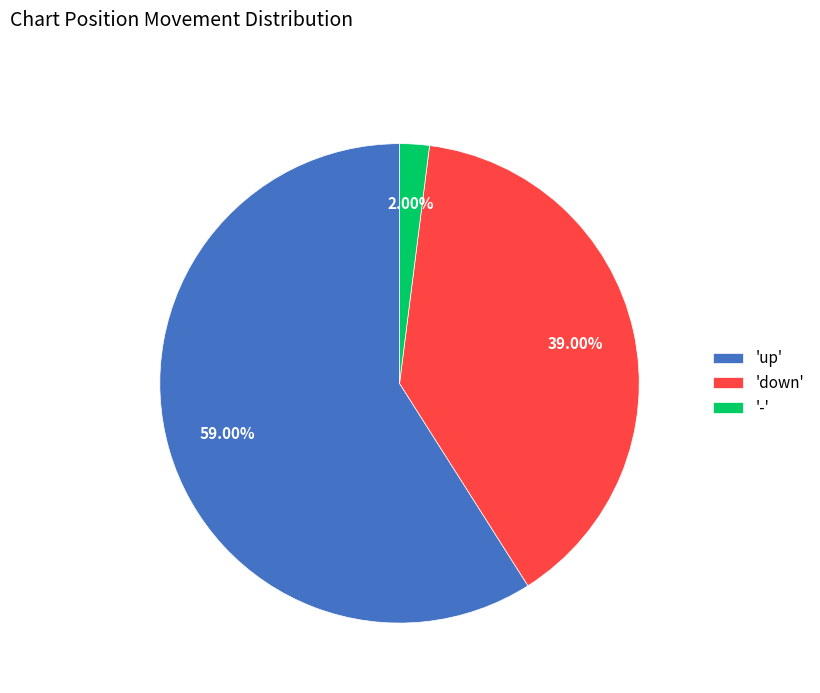

What is the smallest slice in the pie chart?

'-'